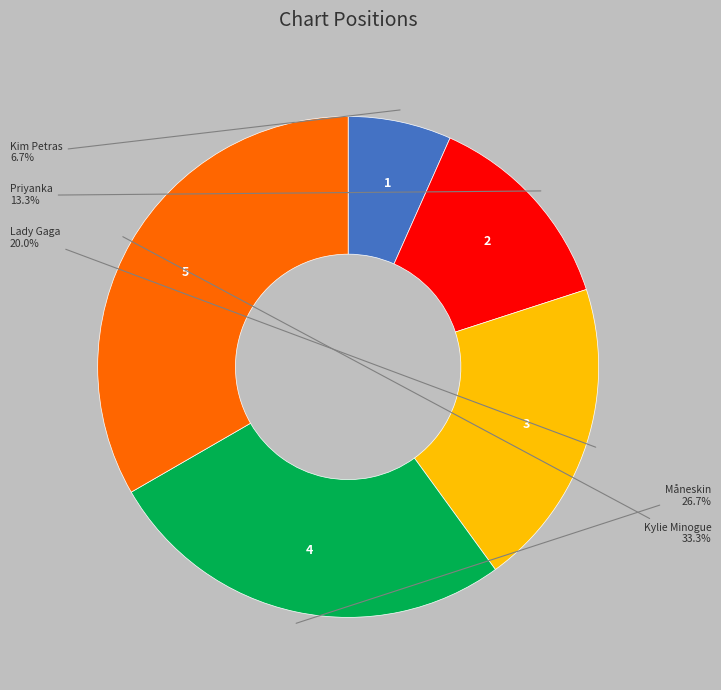

What percentage is the Kylie Minogue slice, to the nearest percent?

33%